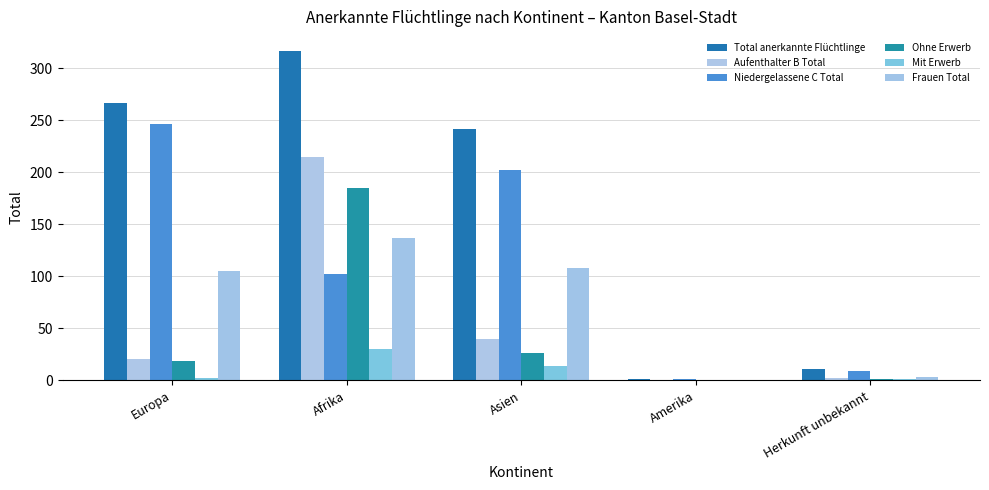

What is the label of the 5th bar from the right?

Europa